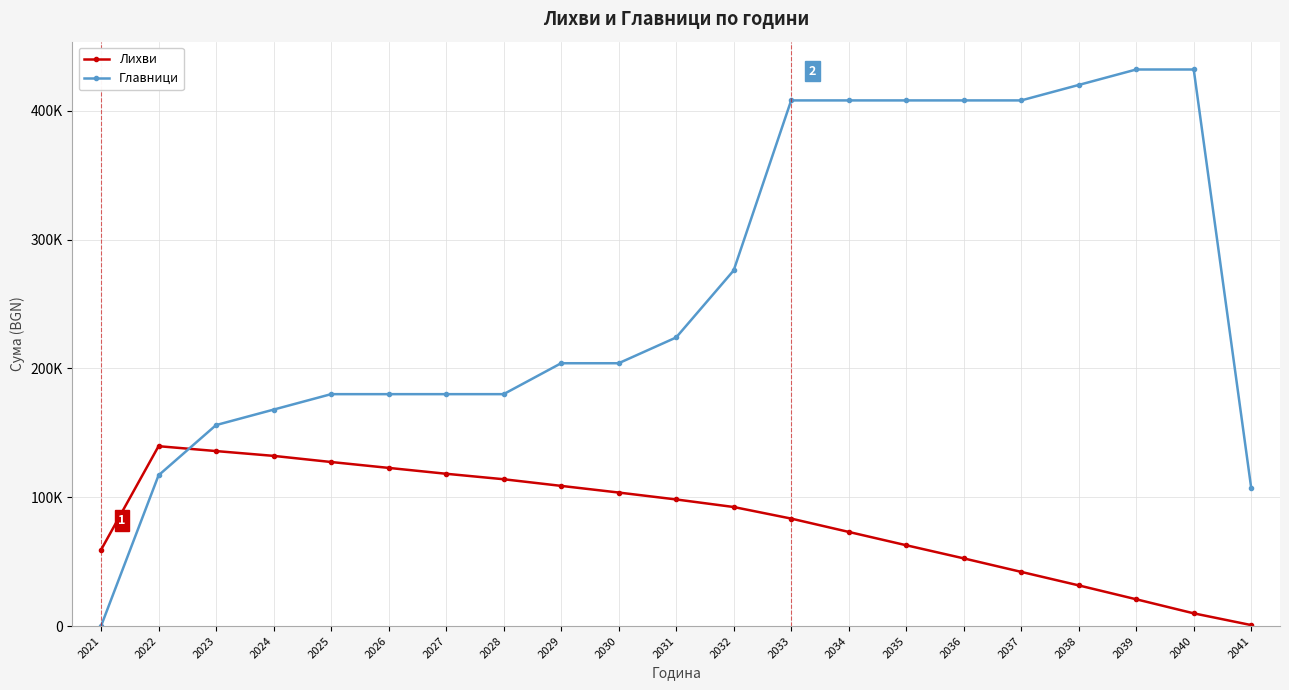

Which series has the largest range (max minus min)?

Главници